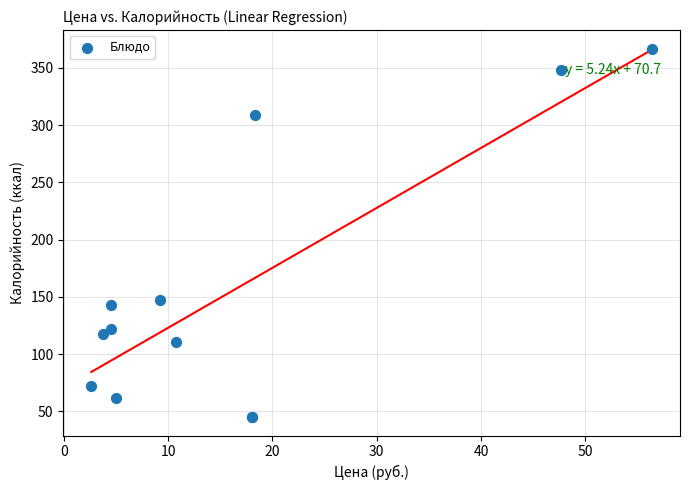

What Y value in the scatter plot is closest to 206?

147